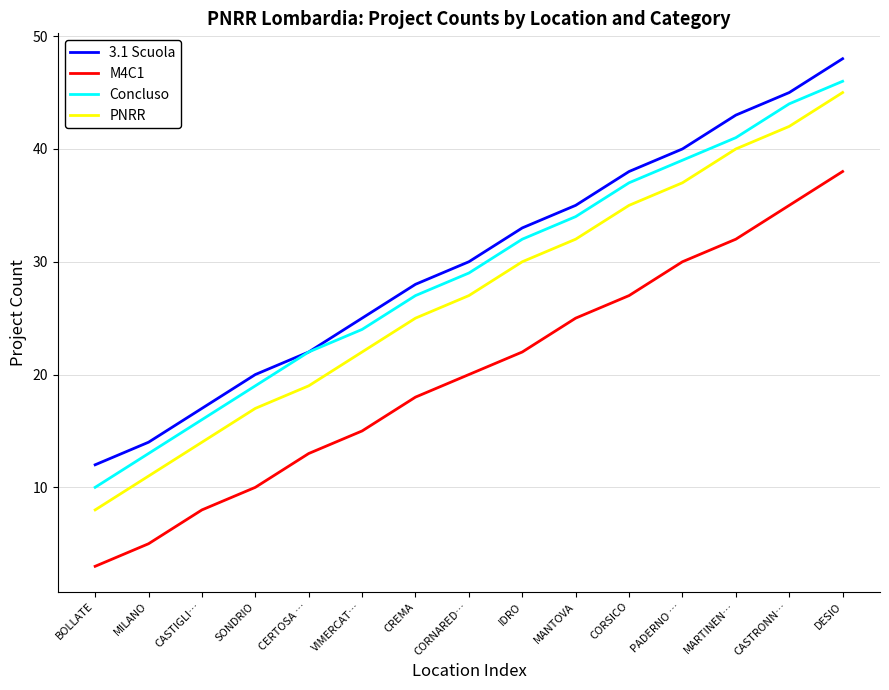

What are all the series names shown in the legend?

3.1 Scuola, M4C1, Concluso, PNRR